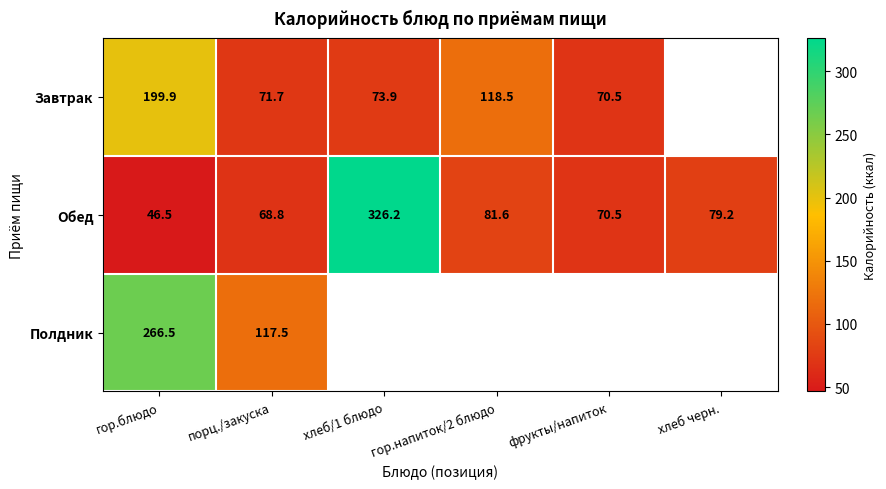

Is the value of Завтрак at порц./закуска greater than the value of Обед at гор.напиток/2 блюдо?

No